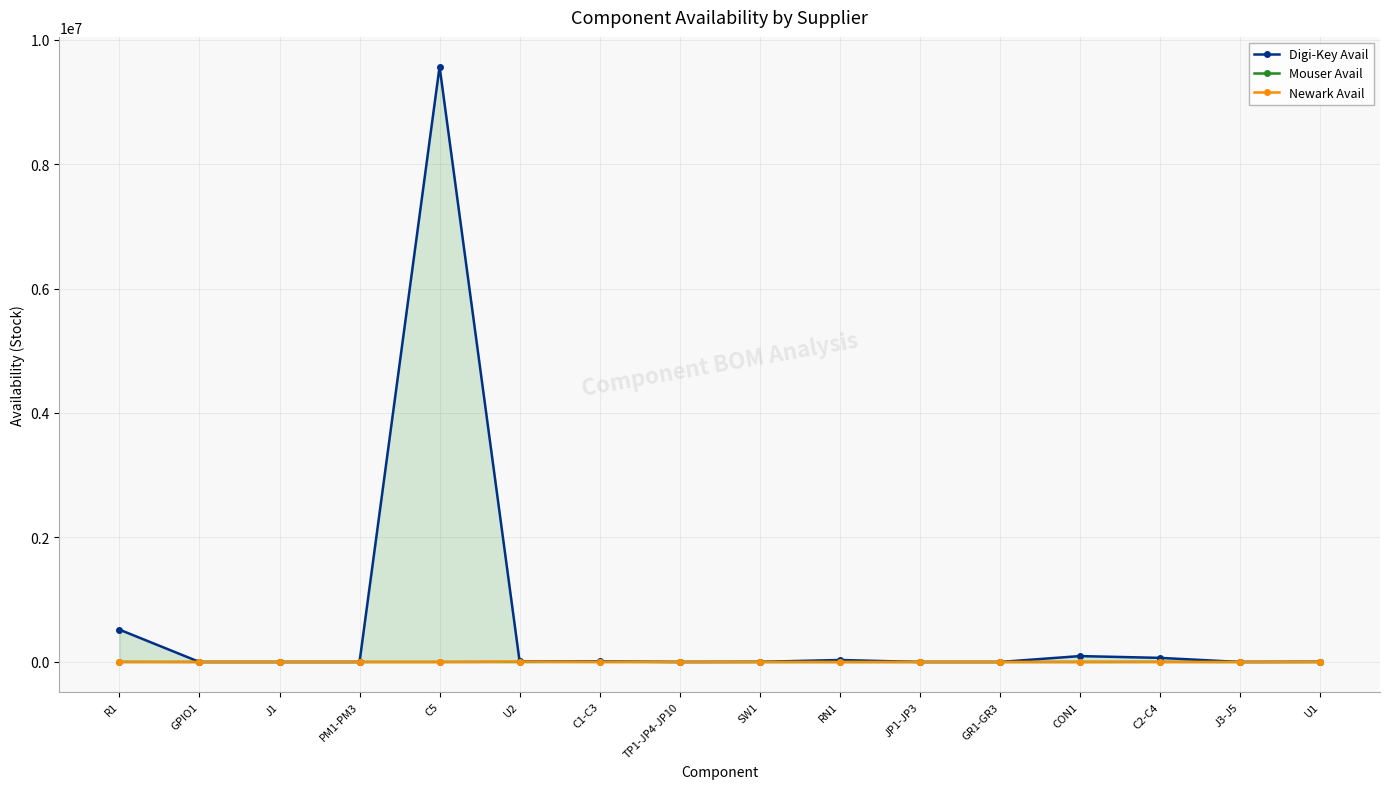

At U1, list the series in order from smallest to largest.

Mouser Avail, Newark Avail, Digi-Key Avail